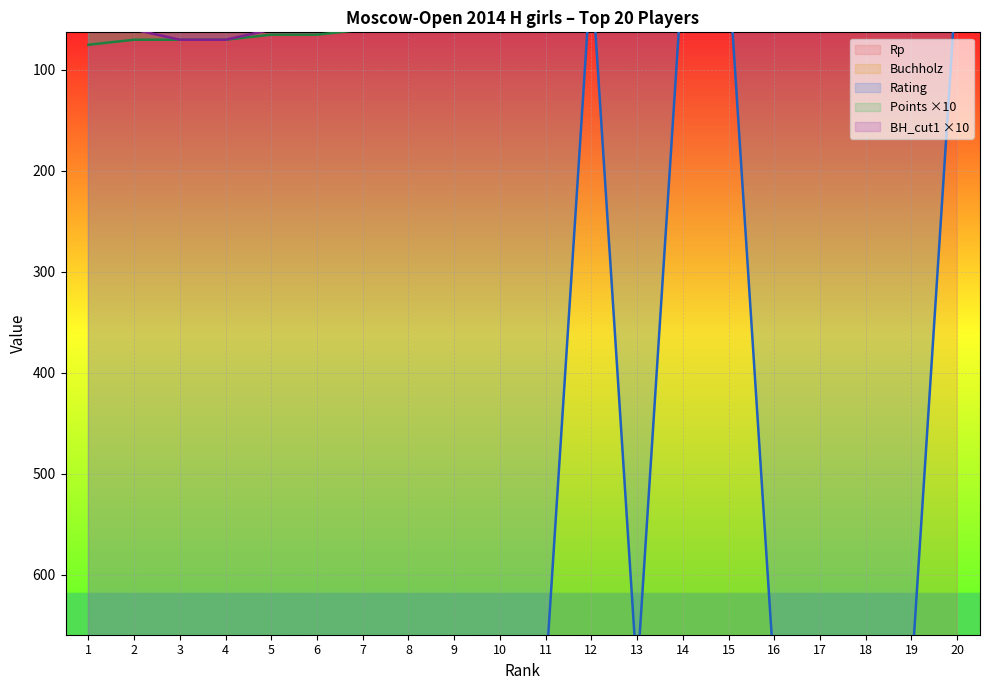

Where does the Rating series first go above 700?

1